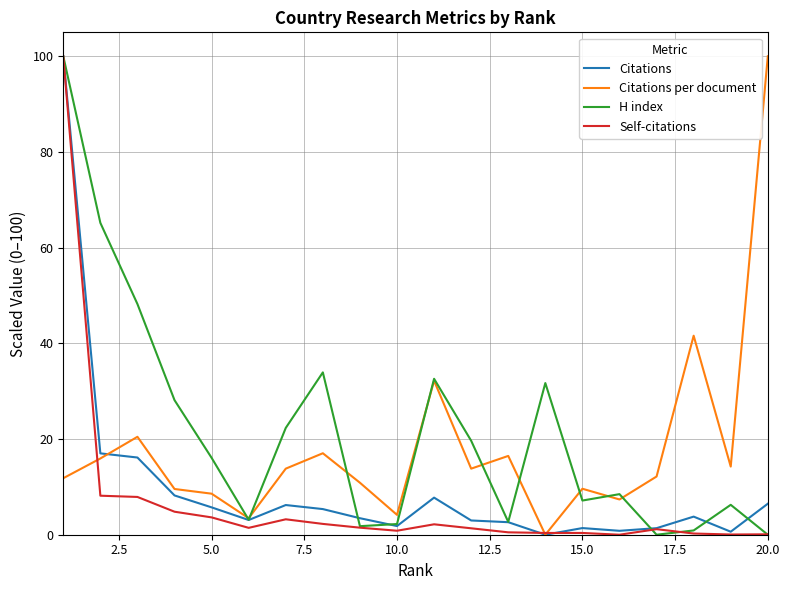

What is the sum of all Self-citations values?

140.0